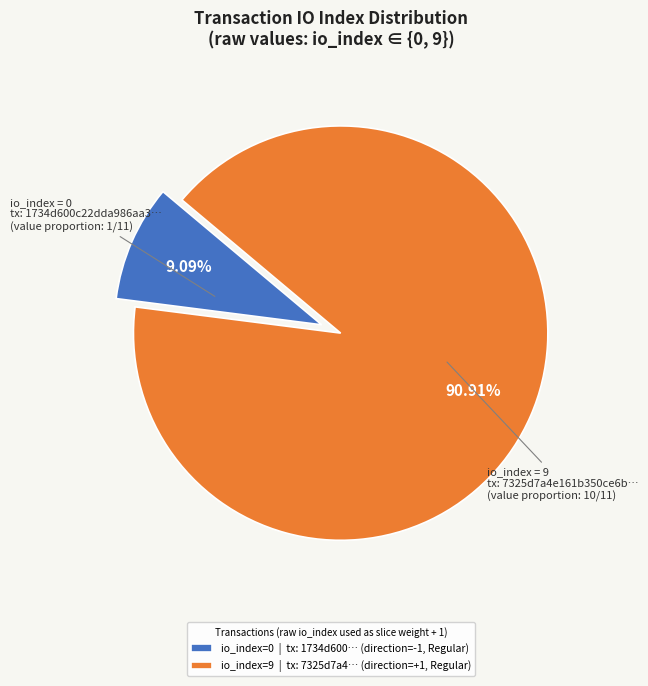

What is the smallest slice in the pie chart?

io_index=0 | tx: 1734d600… (direction=-1, Regular)